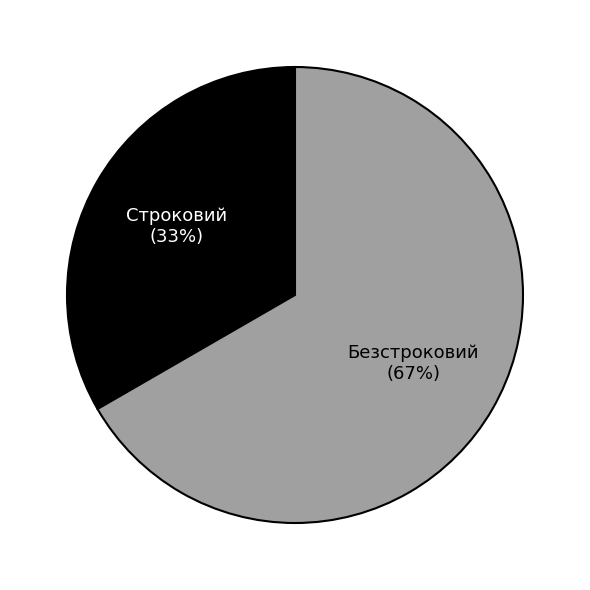

Combined, do Строковий and Безстроковий account for over 50%?

Yes